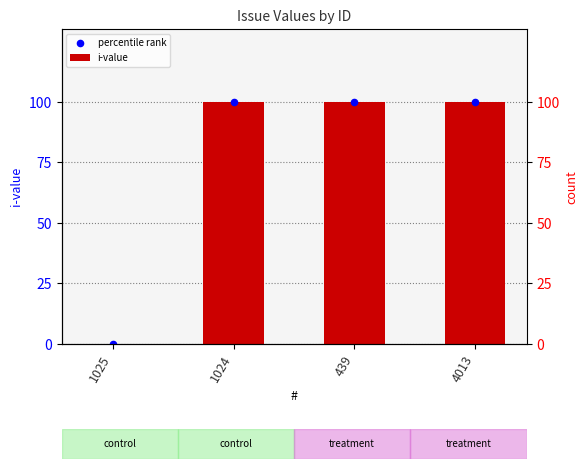

What is the total value across all series at 1024?

200